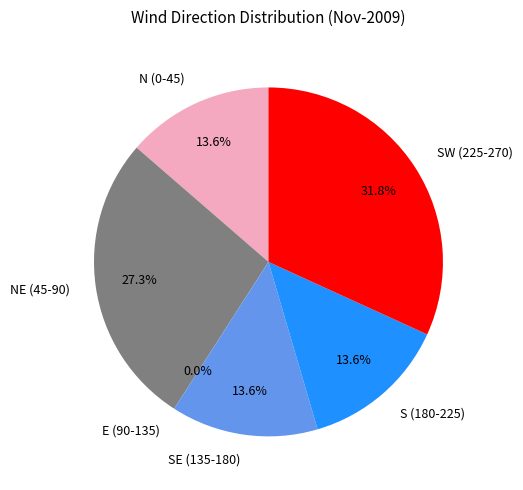

The 05:30 slice represents 1% of the pie. True or false?

False